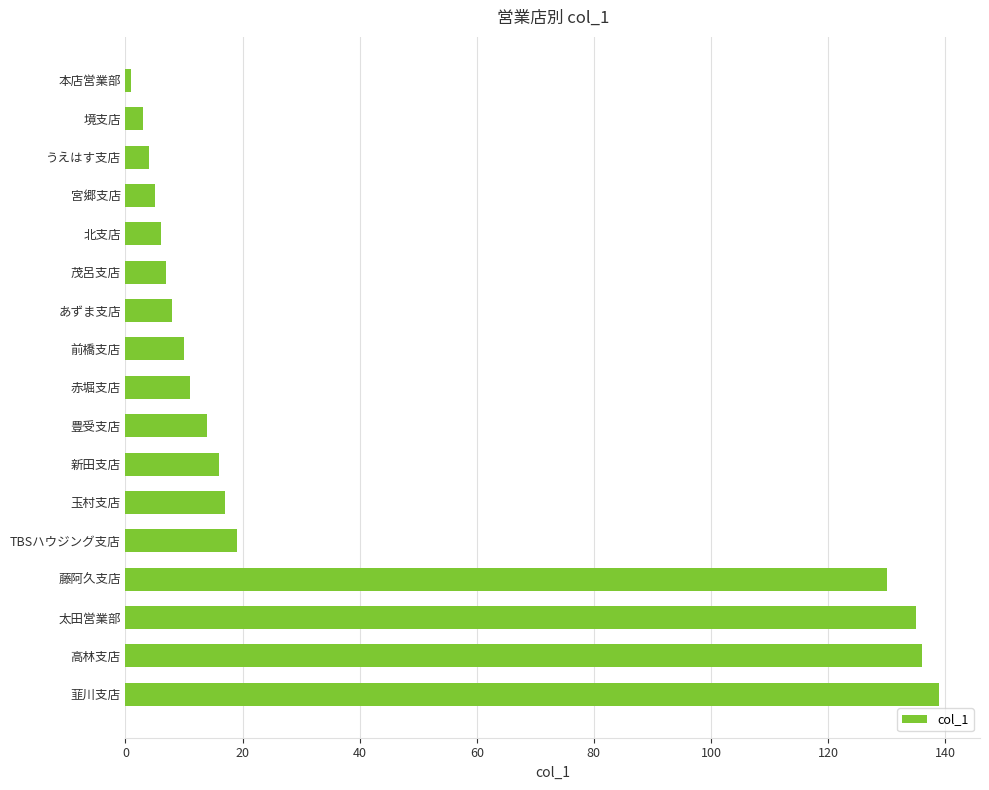

What is the label of the 17th bar from the bottom?

本店営業部